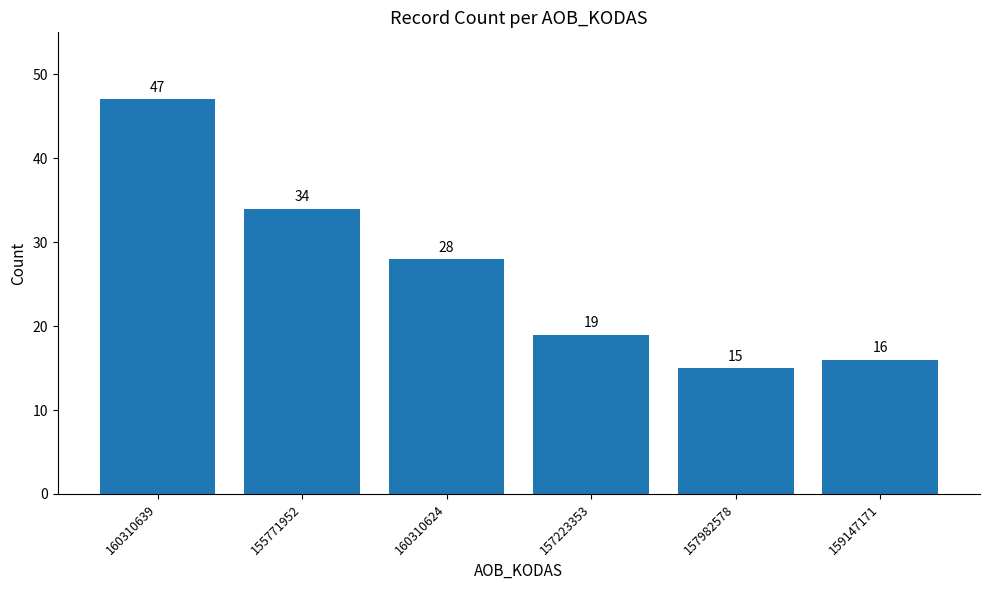

True or false: the data shows 9 at 159147171.

False